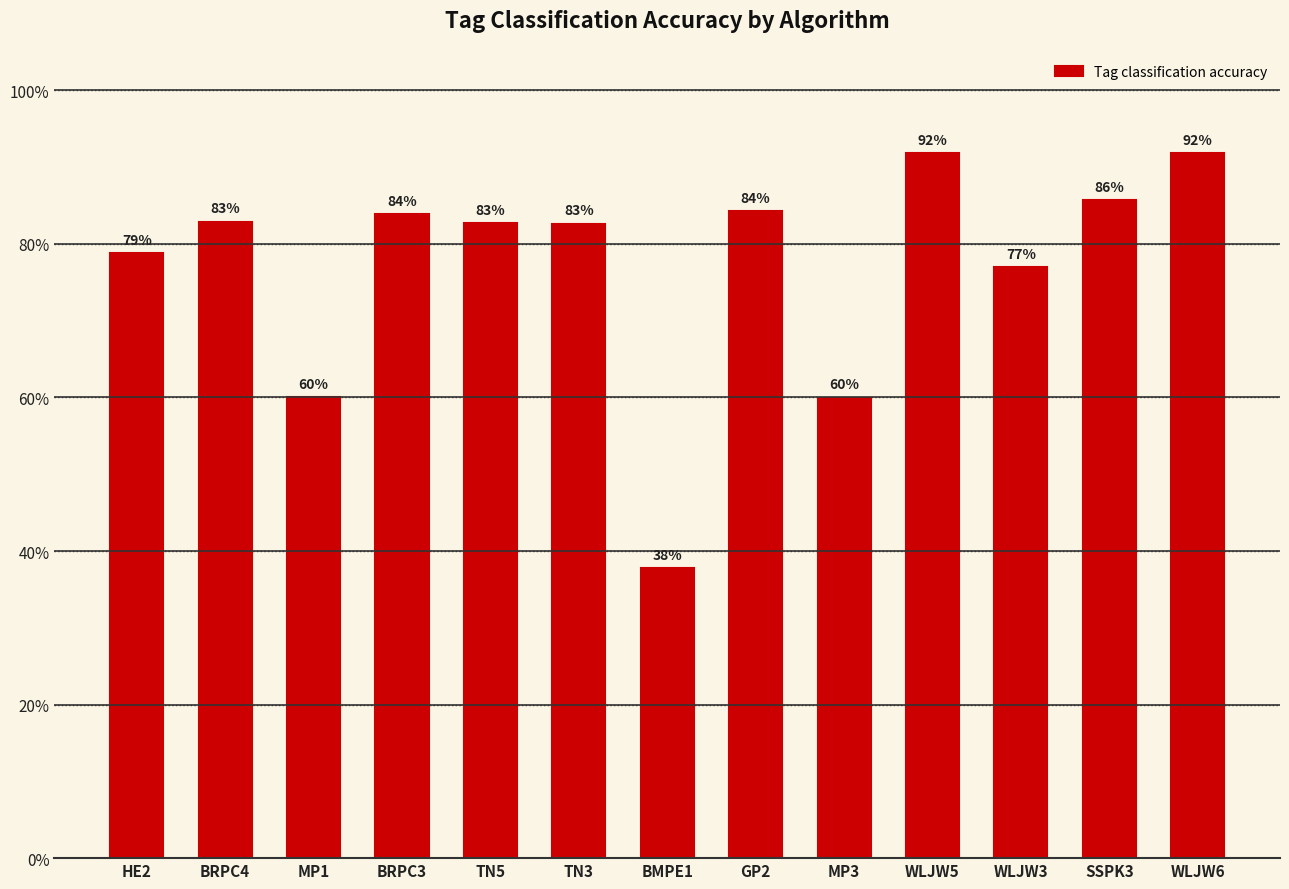

What is the label of the 8th bar from the right?

TN3